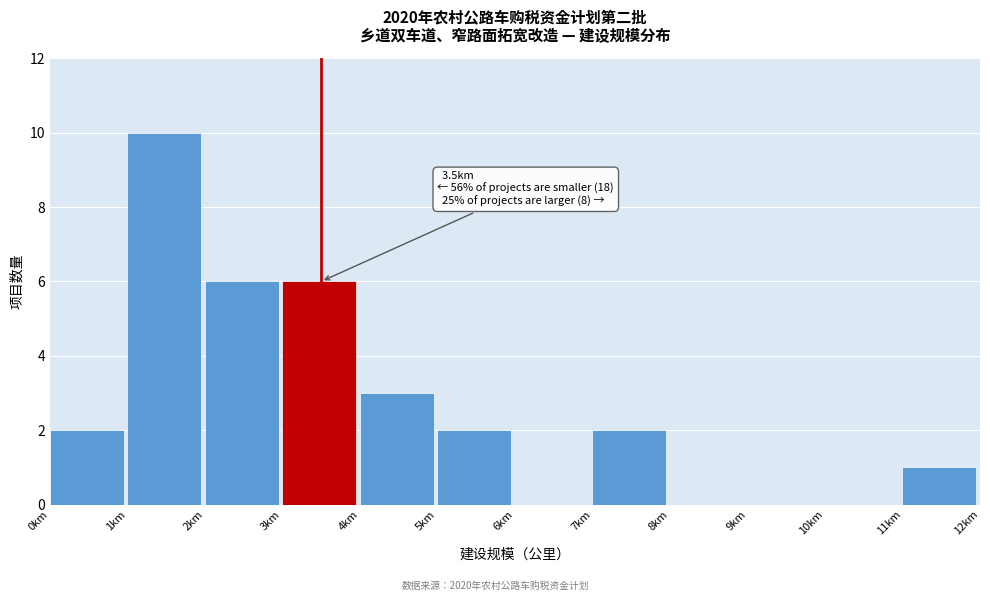

Which range on the x-axis has the tallest bar?

1 to 2